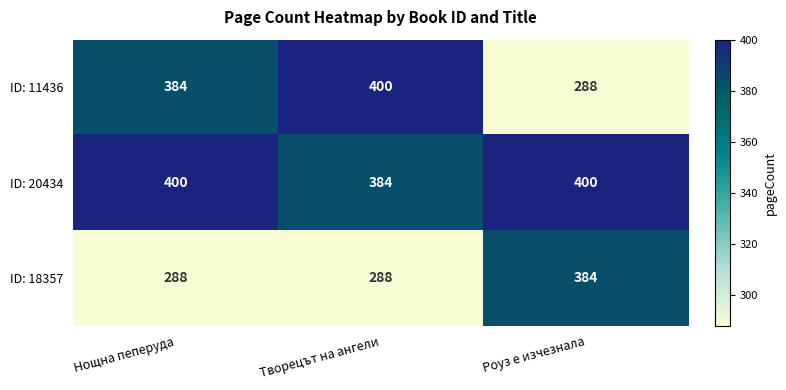

List the series in order of their overall mean, highest first.

ID: 20434, ID: 11436, ID: 18357